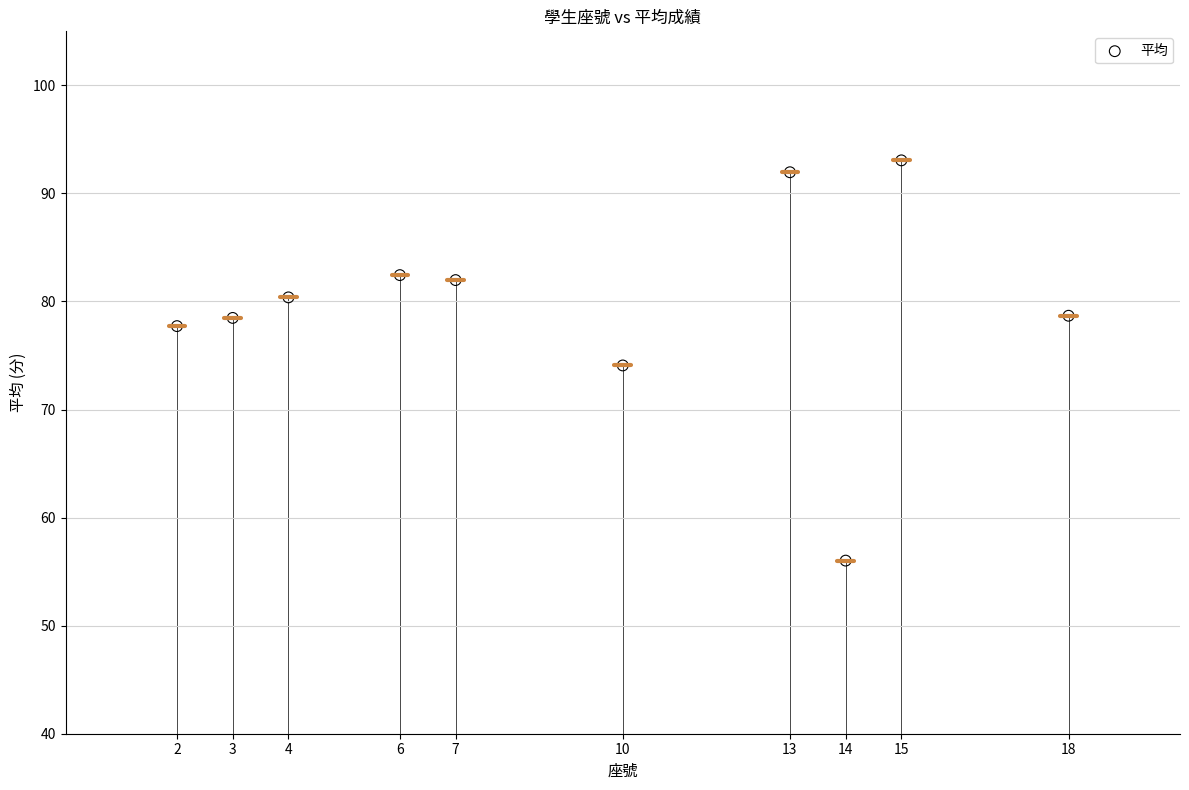

What is the average X value?

9.2